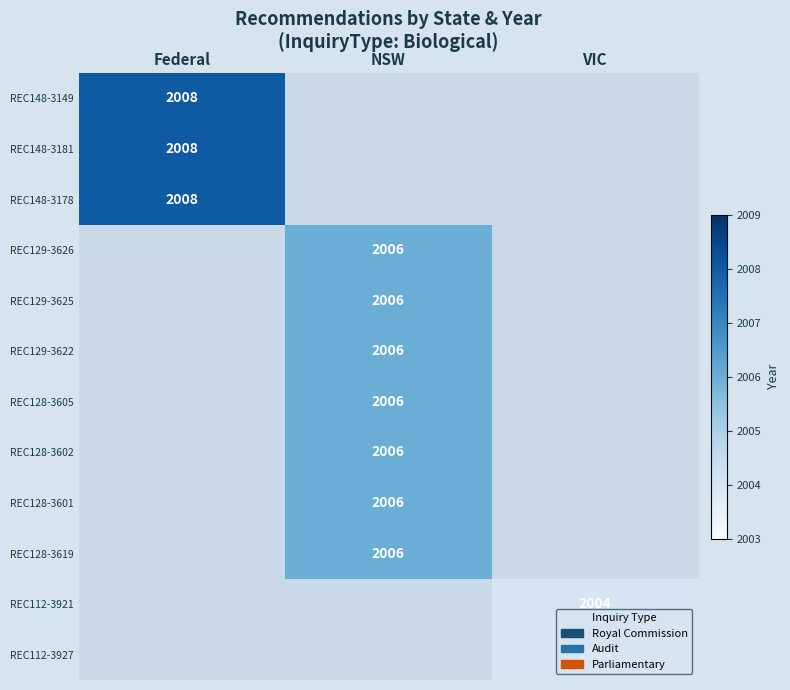

How many distinct data groups are displayed?

12